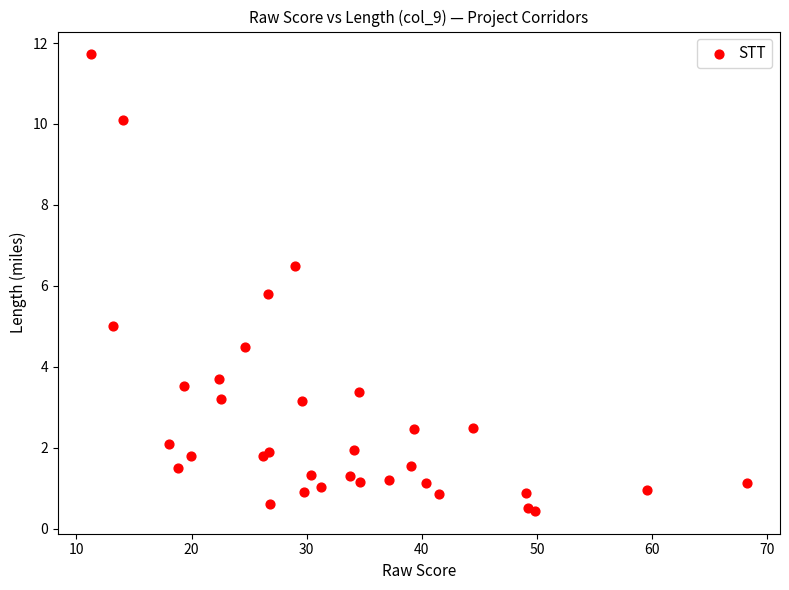

What Y value in the scatter plot is closest to 6?

5.8